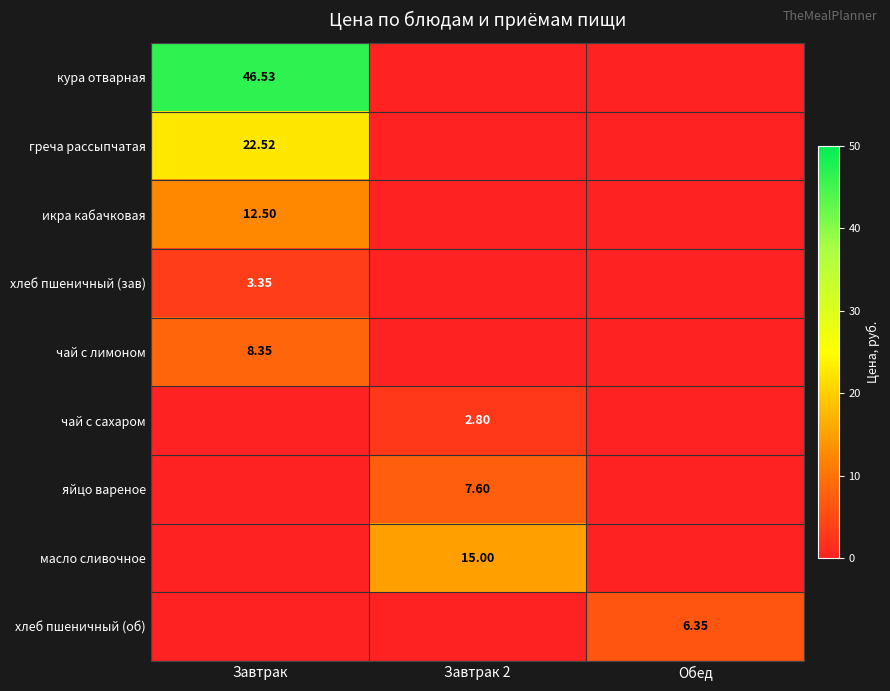

True or false: масло сливочное has a value of -6.1 at Завтрак.

False